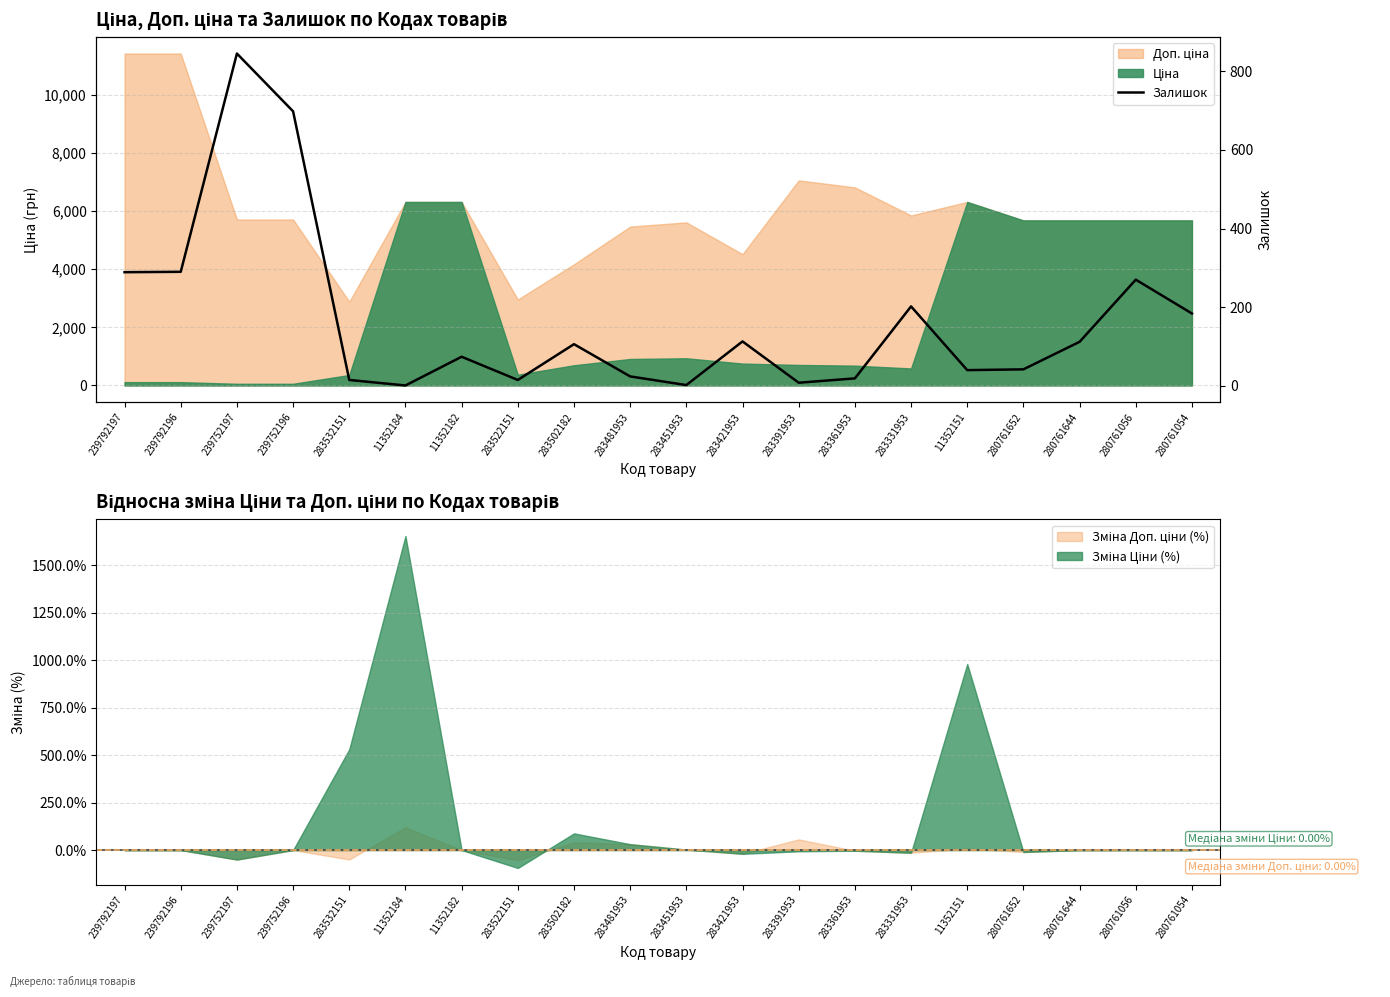

How many data points are less than 106?

10